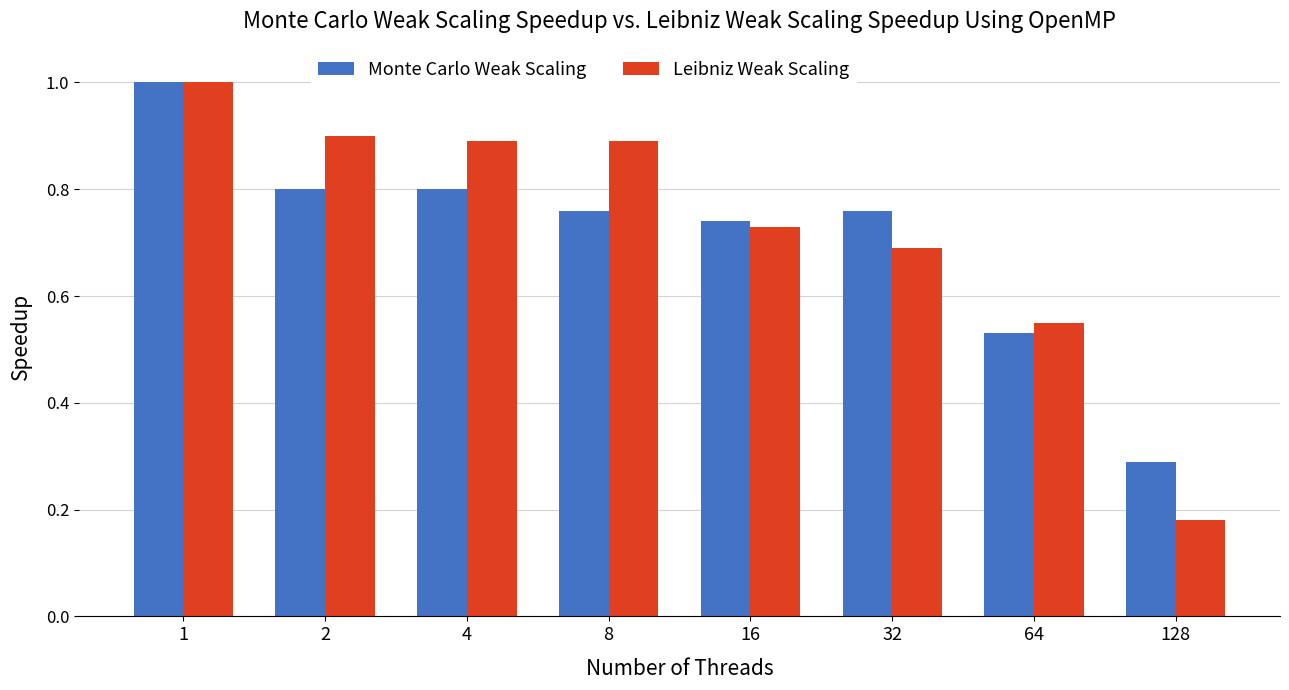

Where is Monte Carlo Weak Scaling nearest to the value 0?

128